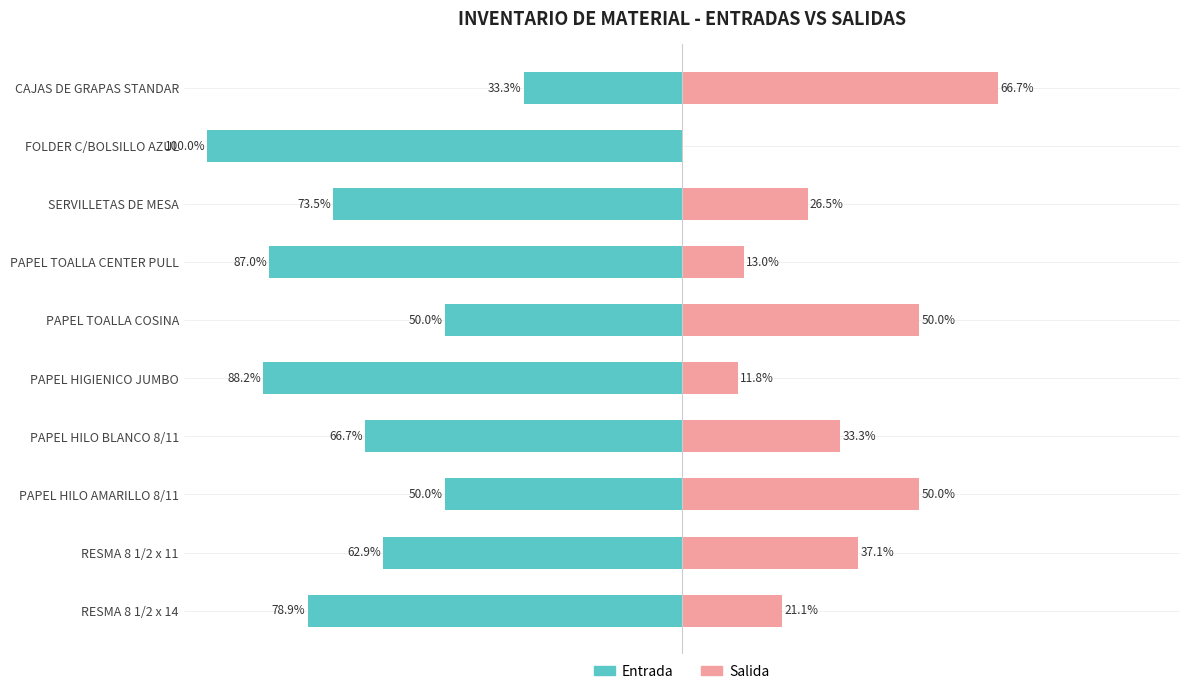

Is it true that Salida equals 50.0 at PAPEL TOALLA COSINA?

True